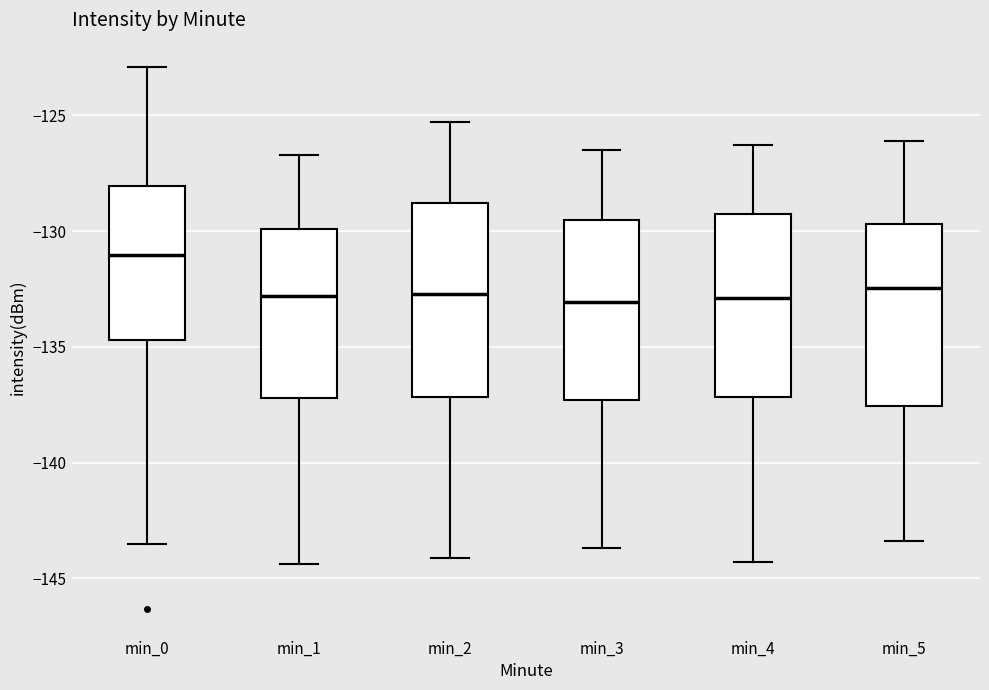

Reading left to right, transcribe this box plot: for each box, give where its median line is, the range the box spans, and where its two whiskers end, as read against the y-axis. The values are not printed on the chart, so give them approximately, as read against the axis.

min_0: median -131.0, box -134.5 to -128.0, whiskers -143.5 to -123.0
min_1: median -133.0, box -137.0 to -130.0, whiskers -144.5 to -126.5
min_2: median -132.5, box -137.0 to -129.0, whiskers -144.0 to -125.5
min_3: median -133.0, box -137.5 to -129.5, whiskers -143.5 to -126.5
min_4: median -133.0, box -137.0 to -129.5, whiskers -144.5 to -126.5
min_5: median -132.5, box -137.5 to -129.5, whiskers -143.5 to -126.0